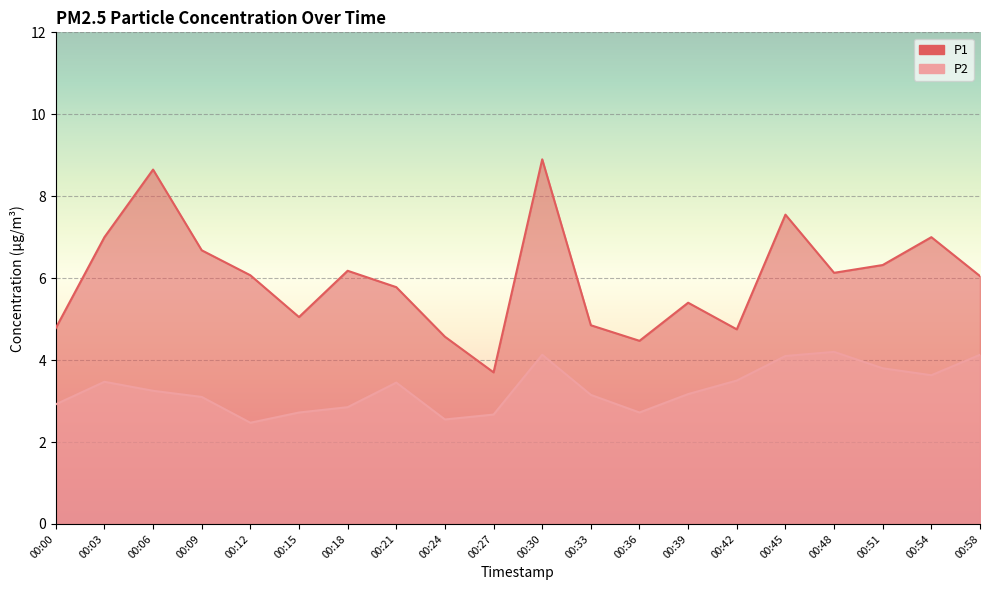

Reading left to right, list all the values displayed in this chart.

P1: 00:00=4.8	00:03=7.0	00:06=8.7	00:09=6.7	00:12=6.1	00:15=5.0	00:18=6.2	00:21=5.8	00:24=4.6	00:27=3.7	00:30=8.9	00:33=4.8	00:36=4.5	00:39=5.4	00:42=4.8	00:45=7.5	00:48=6.1	00:51=6.3	00:54=7.0	00:58=6.0
P2: 00:00=2.9	00:03=3.5	00:06=3.2	00:09=3.1	00:12=2.5	00:15=2.7	00:18=2.9	00:21=3.5	00:24=2.5	00:27=2.7	00:30=4.1	00:33=3.1	00:36=2.7	00:39=3.2	00:42=3.5	00:45=4.1	00:48=4.2	00:51=3.8	00:54=3.6	00:58=4.1